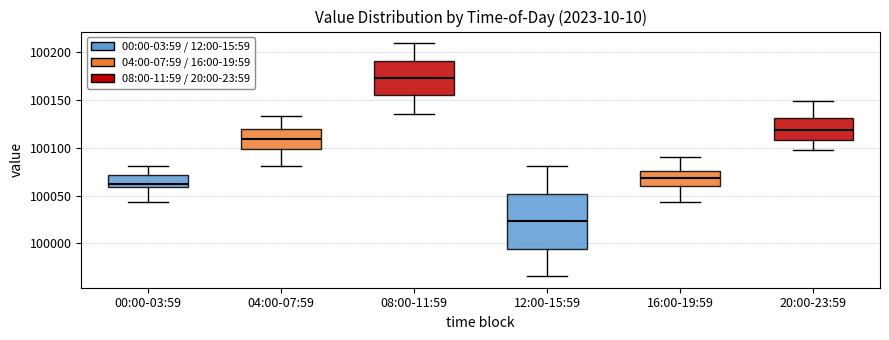

Which box is the tallest, from its lower edge to its upper edge?

12:00-15:59